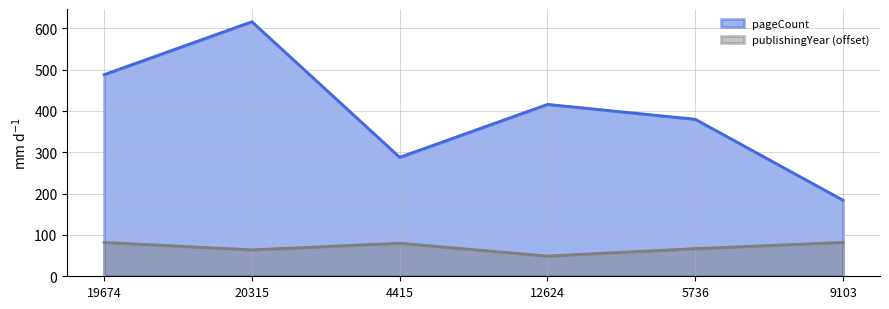

List the series in order of their overall mean, lowest first.

publishingYear (offset), pageCount